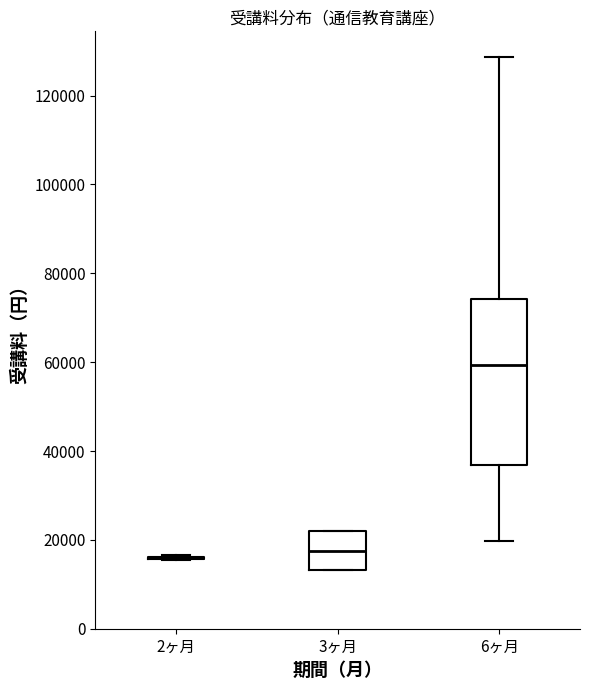

Reading left to right, transcribe this box plot: for each box, give where its median line is, the range the box spans, and where its two whiskers end, as read against the y-axis. The values are not printed on the chart, so give them approximately, as read against the axis.

2ヶ月: box collapsed to a line at 16000, whiskers 16000 to 16000
3ヶ月: median 18000, box 14000 to 22000, whiskers 14000 to 22000
6ヶ月: median 60000, box 36000 to 74000, whiskers 20000 to 128000